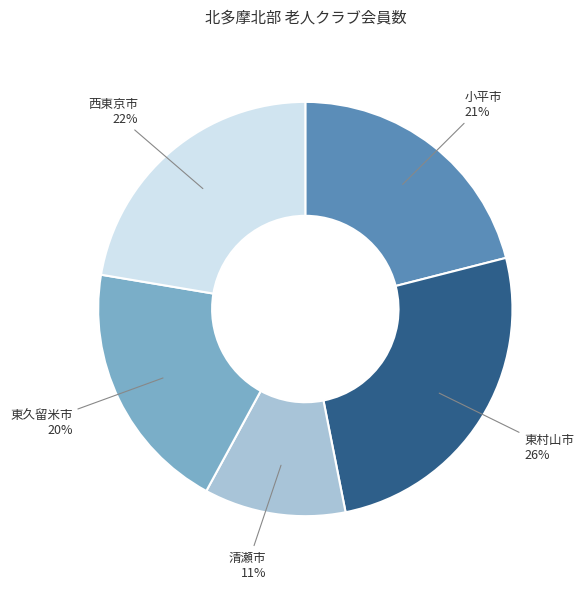

Rank the categories by value from lowest to highest.

清瀬市, 東久留米市, 小平市, 西東京市, 東村山市